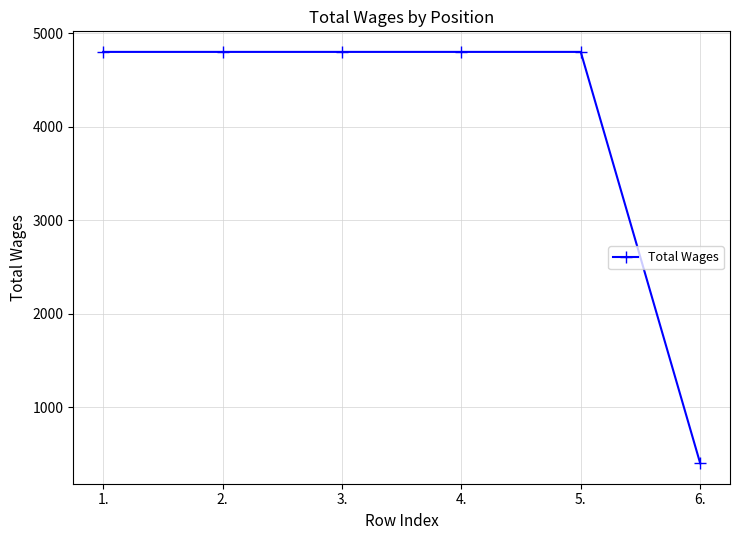

Approximately how many times larger is the value at 2. compared to 3.?

1.0